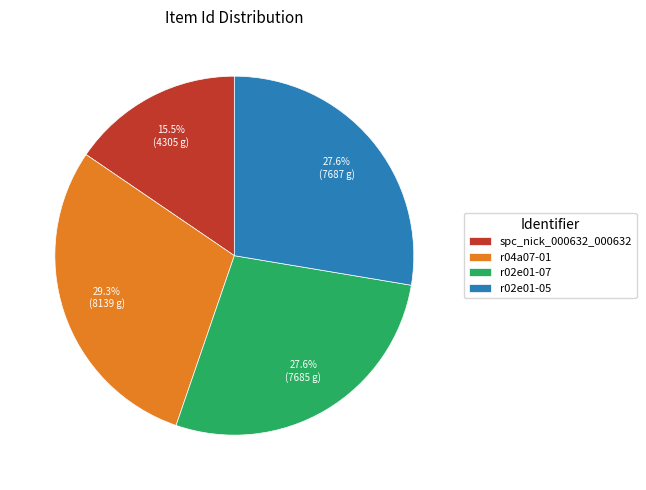

What is the smallest slice in the pie chart?

spc_nick_000632_000632